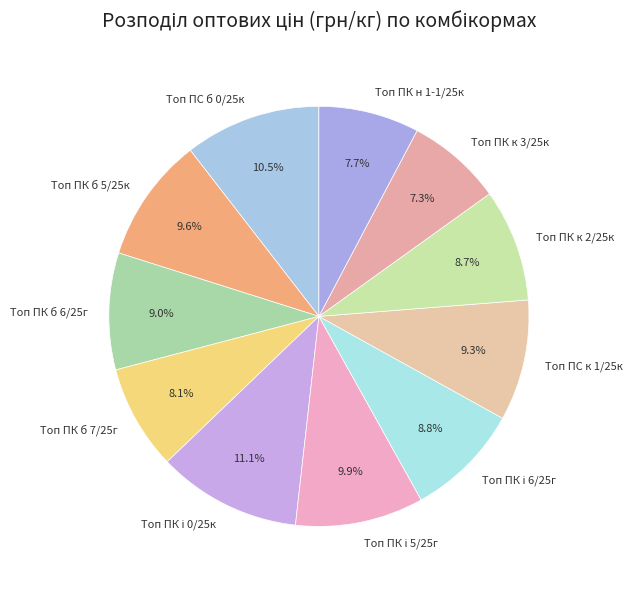

Is it true that Топ ПК к 3/25к is 7% of the pie?

True